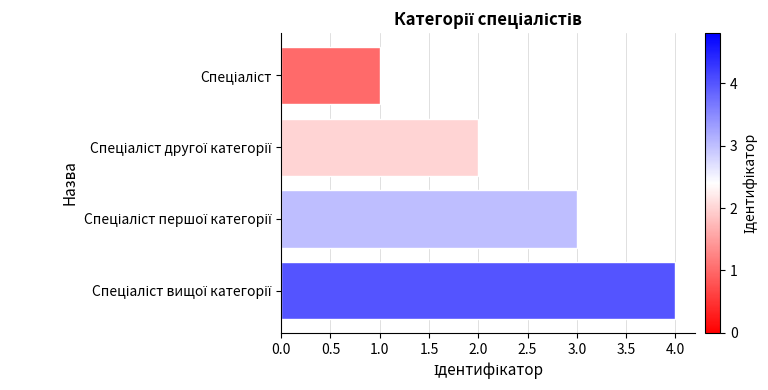

What is the difference between the maximum and minimum values?

3